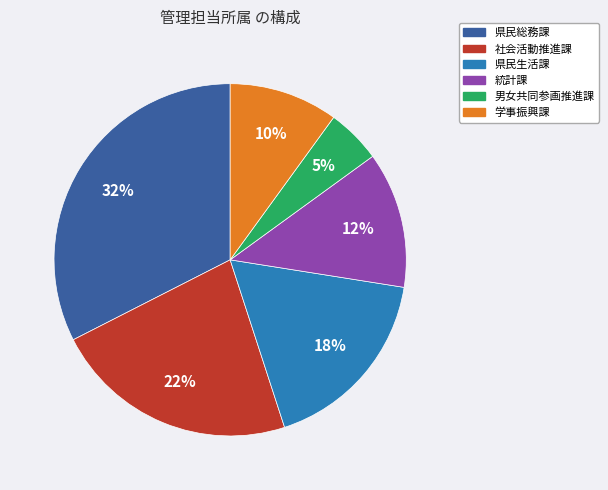

How many segments does this pie chart have?

6